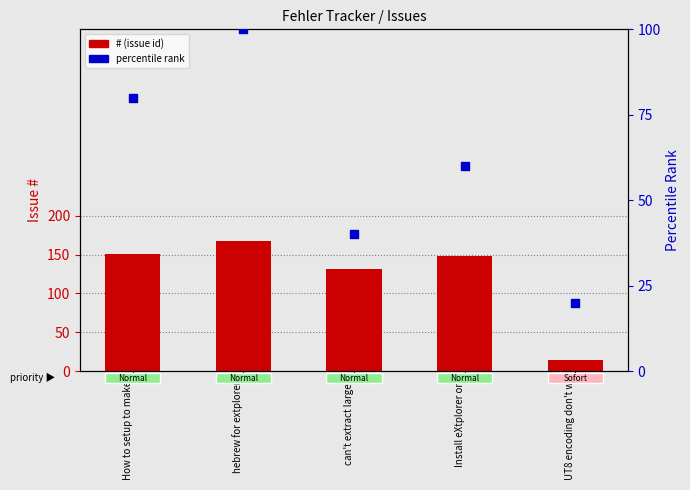

At which category is the sum across all series the highest?

hebrew for extplorer